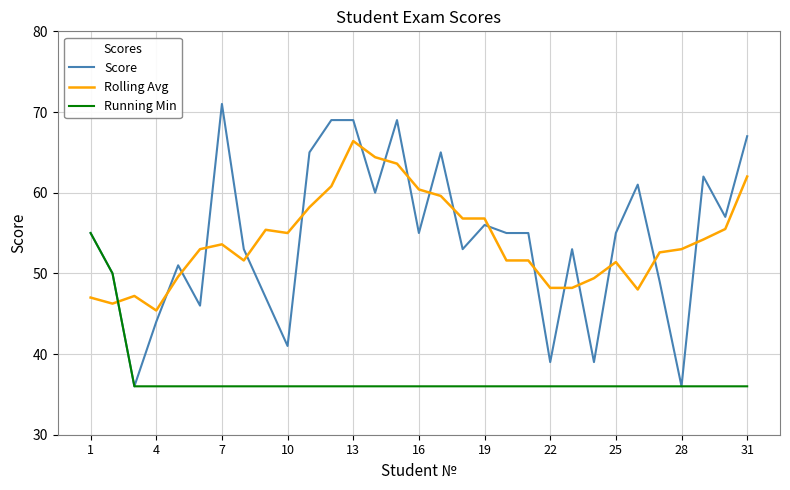

What is the minimum value shown in the chart?

36.0